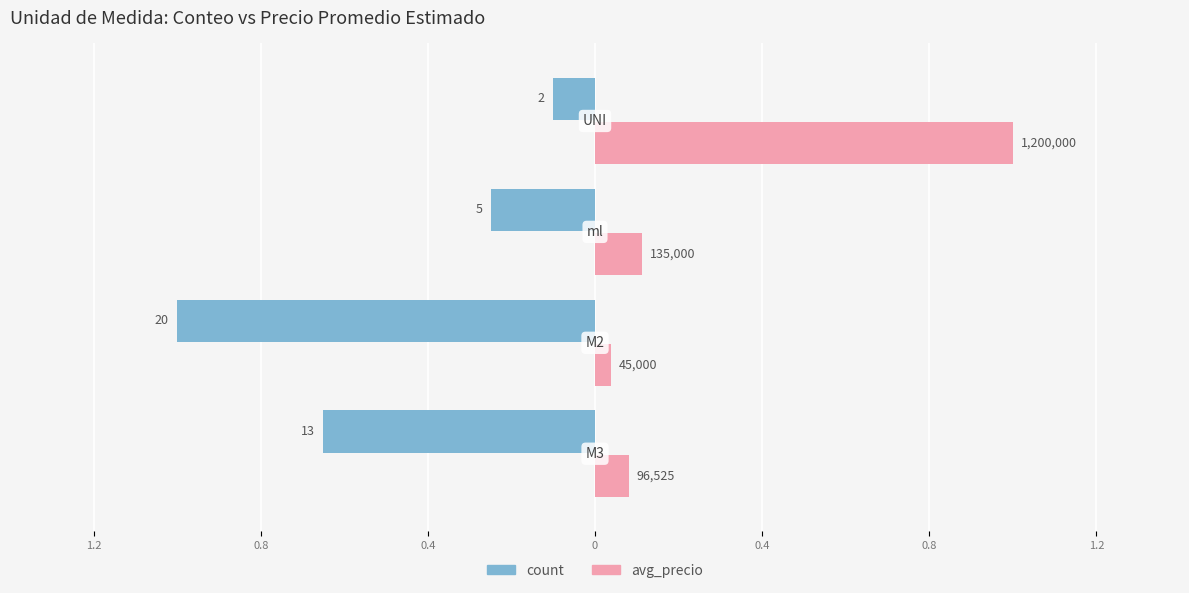

Reading right to left, what are all the values shown in this chart?

count: -0.1	-0.2	-1.0	-0.7
avg_precio: 1.0	0.1	0.0	0.1